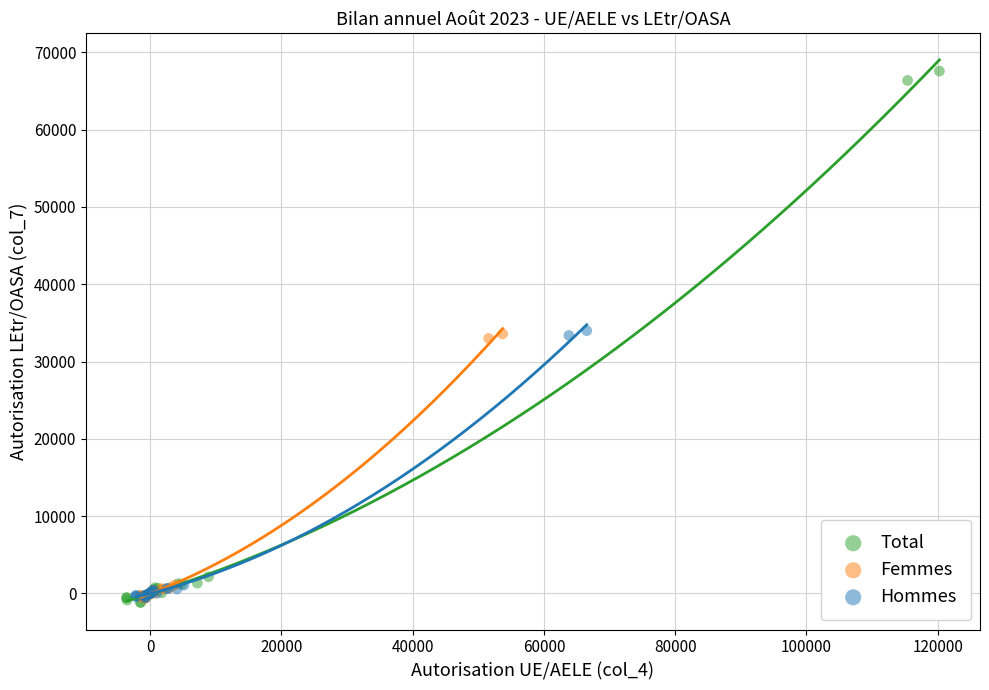

Which series contains the highest Y value?

Total